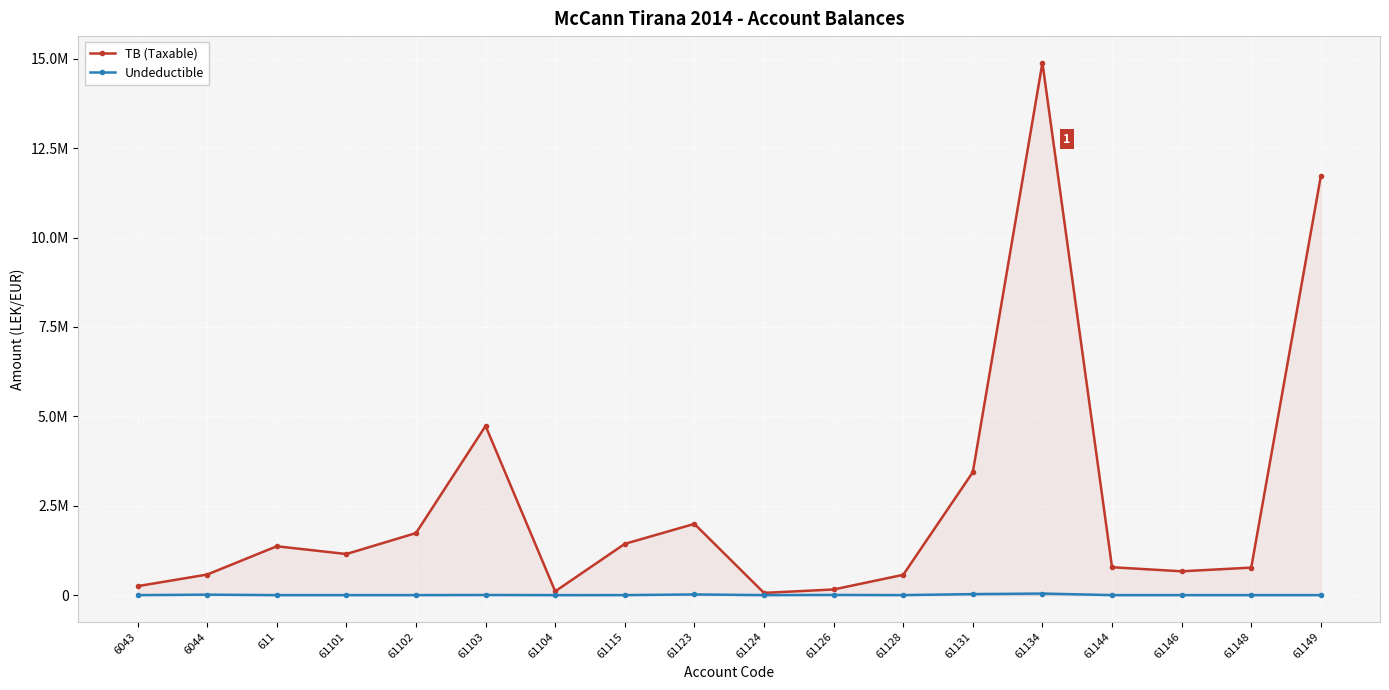

The Undeductible series shows 0.0 at 61101. True or false?

True